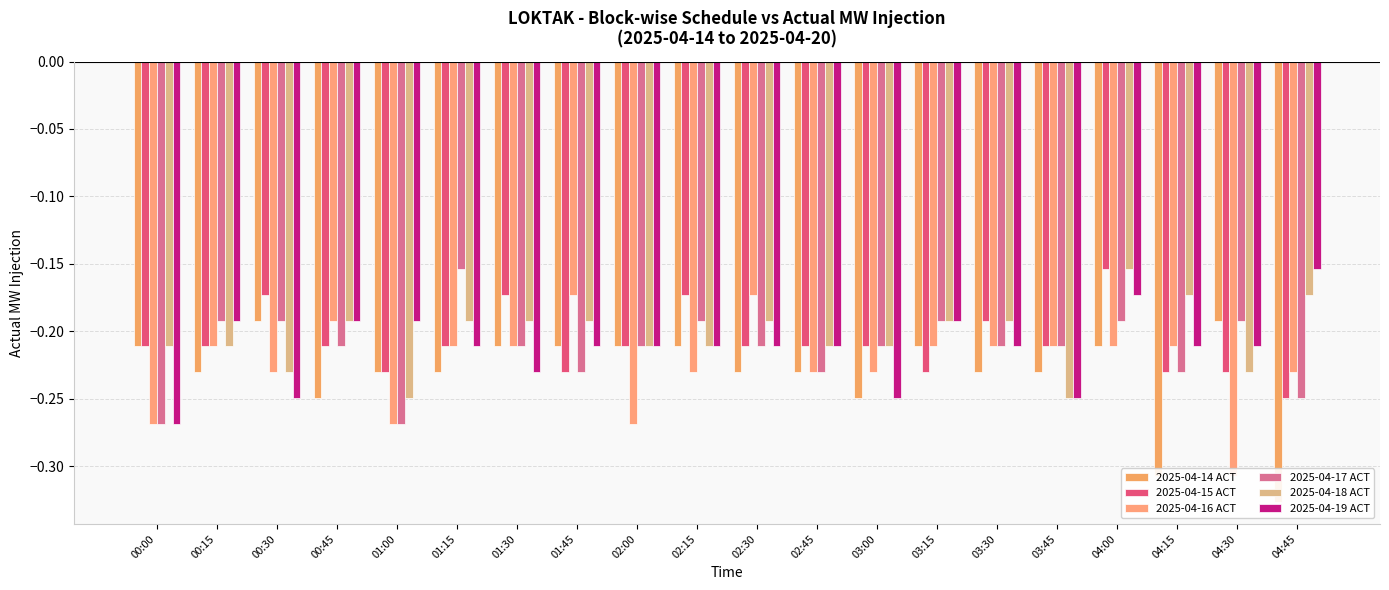

At which label does 2025-04-15 ACT reach its peak?

04:00